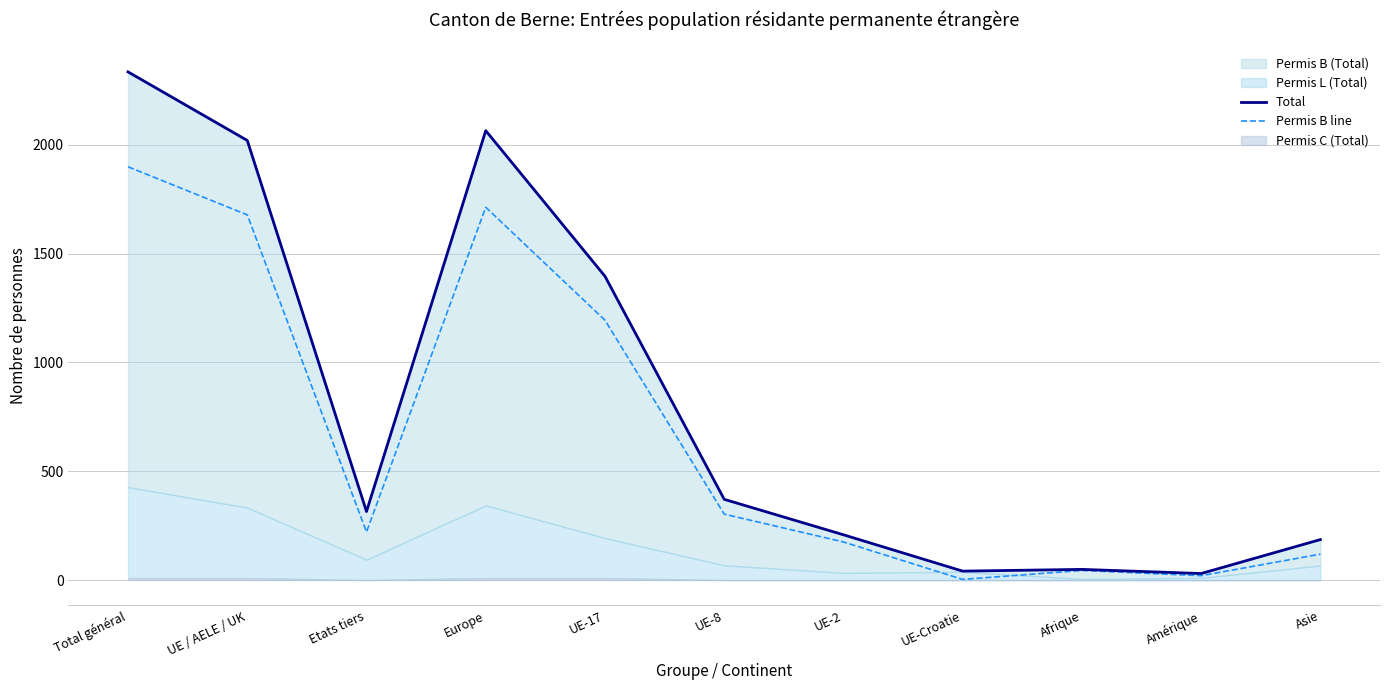

True or false: Permis B line and Total cross at least once.

False